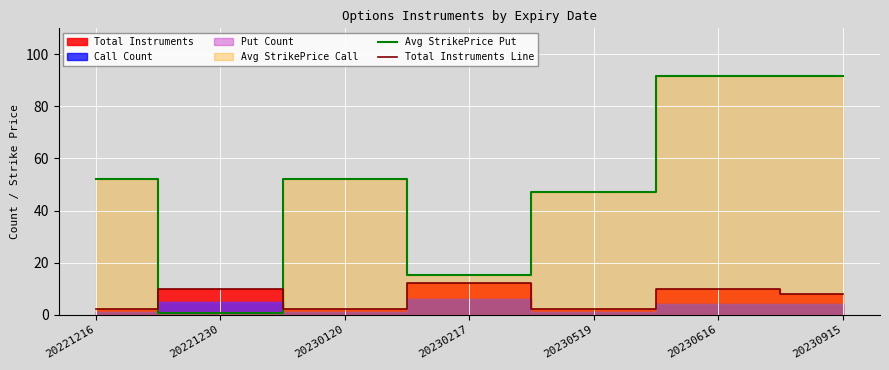

At which label does Total Instruments Line first exceed 8?

20221230